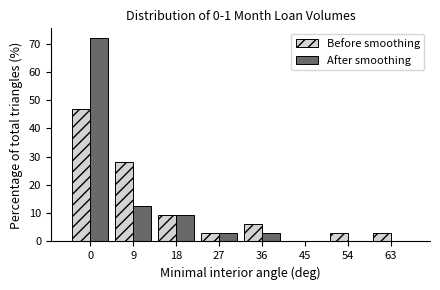

True or false: After smoothing has a value of 12.5 at 9.

True